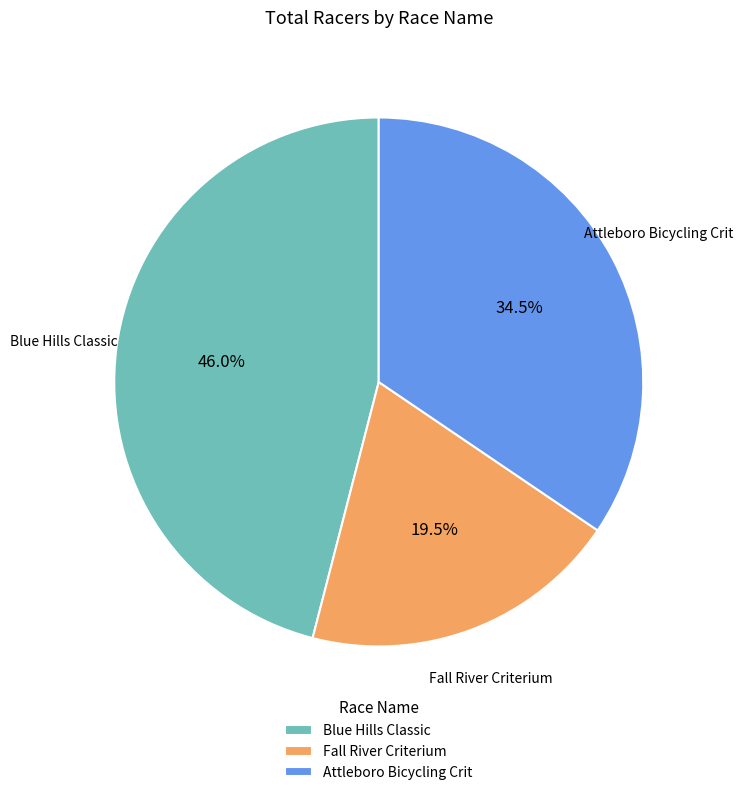

Rank the categories by value from highest to lowest.

Blue Hills Classic, Attleboro Bicycling Crit, Fall River Criterium